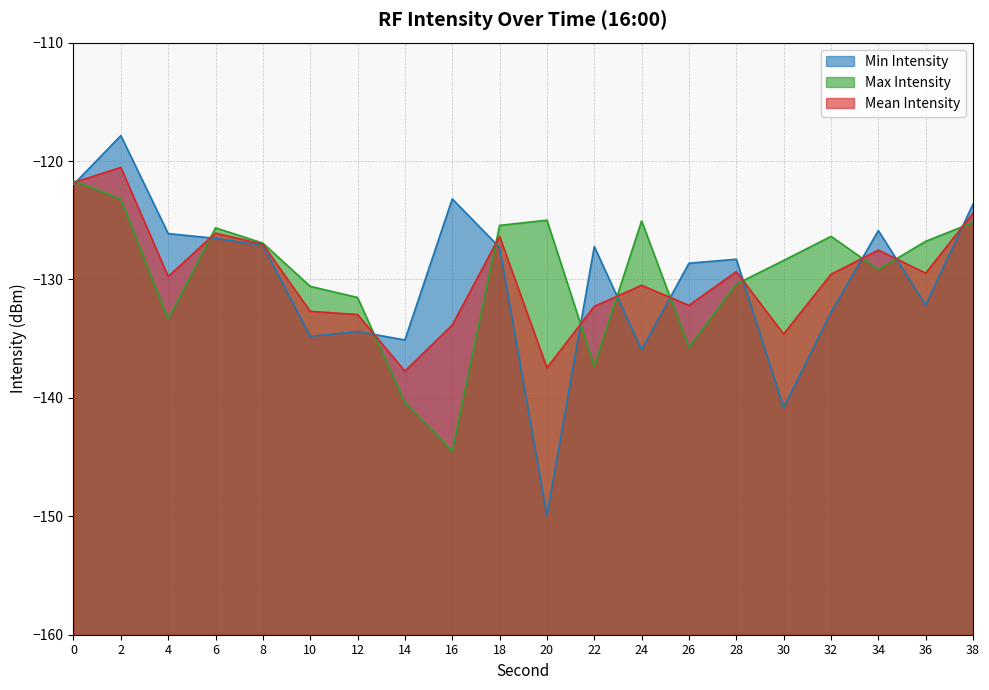

What is the difference between the maximum and minimum values in the Mean Intensity series?

17.2